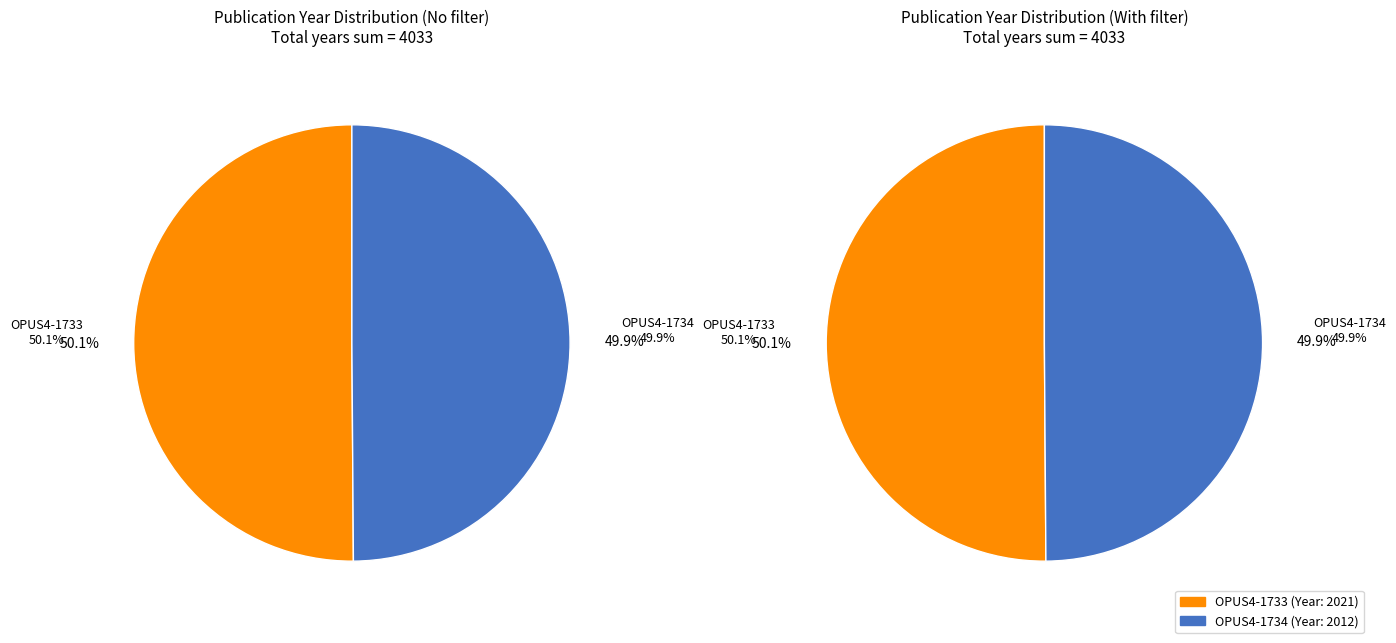

How many segments does this pie chart have?

2